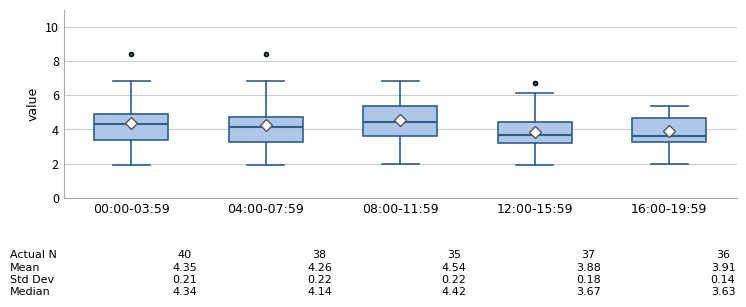

Which box is the tallest, from its lower edge to its upper edge?

08:00-11:59